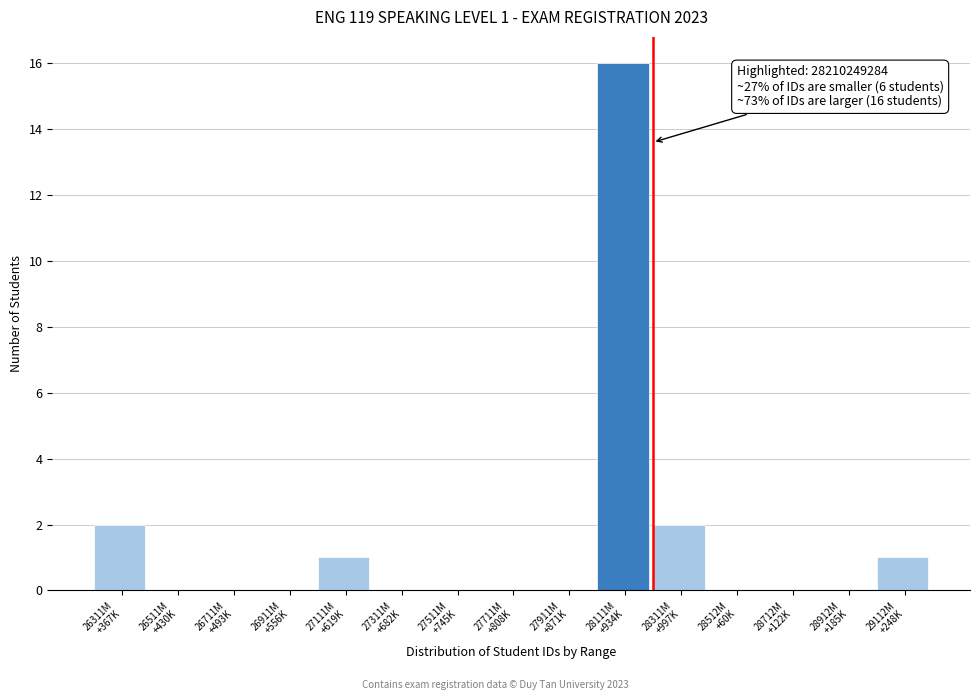

What is the sum of all values?

22